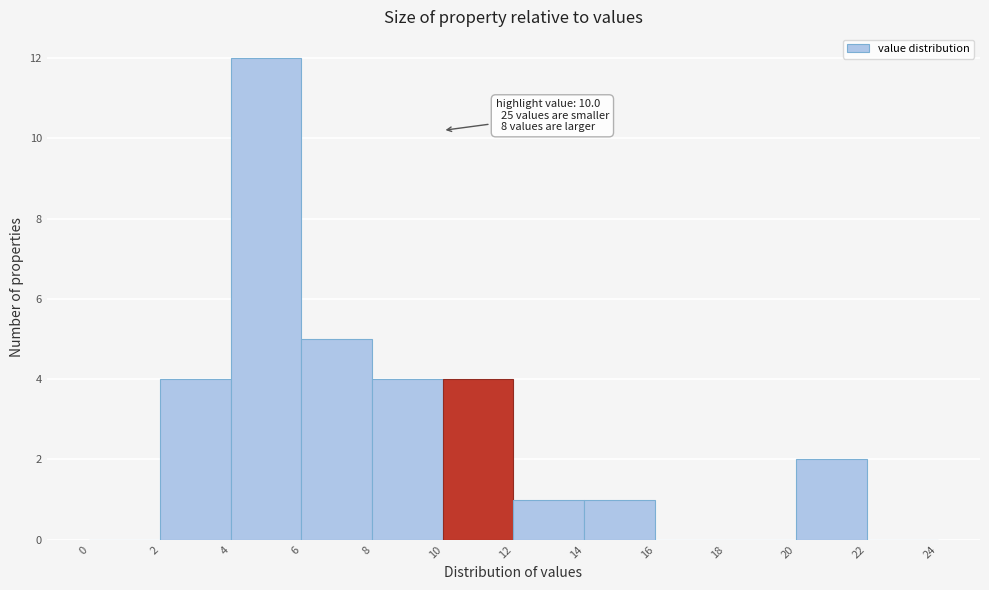

Which range on the x-axis has the tallest bar?

4 to 6